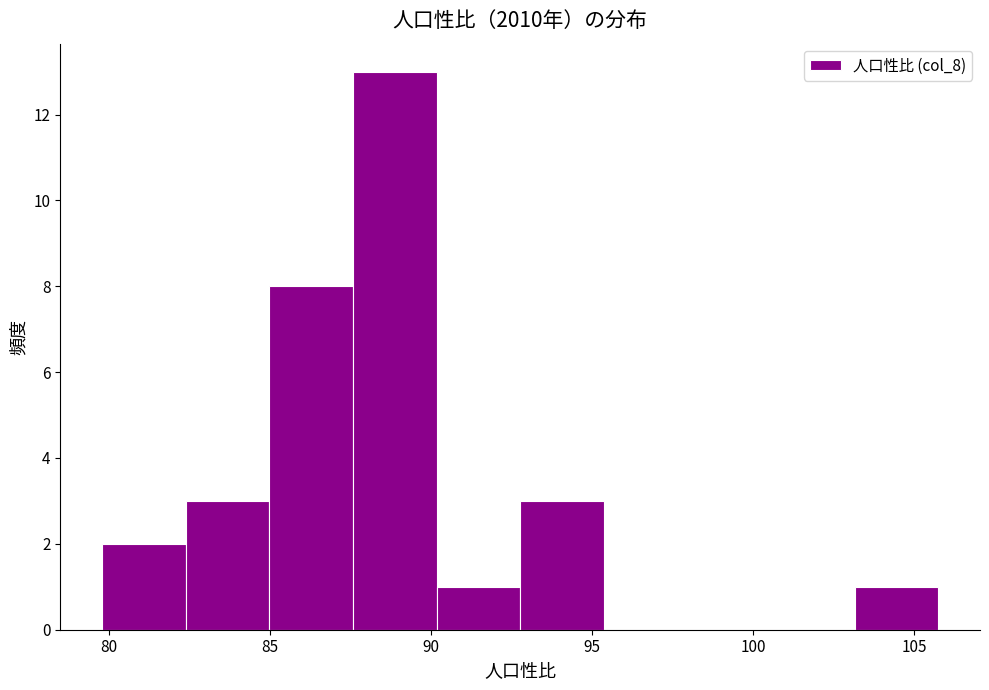

Reading left to right, list every bar in this chart as the range it spans on the x-axis followed by its height. Neither the bar edges nor the heights are printed on the chart, so give them approximately, as read against the axes.

80.0 to 82.5: 2
82.5 to 85.0: 3
85.0 to 87.5: 8
87.5 to 90.0: 13
90.0 to 93.0: 1
93.0 to 95.5: 3
95.5 to 98.0: 0
98.0 to 100.5: 0
100.5 to 103.0: 0
103.0 to 105.5: 1